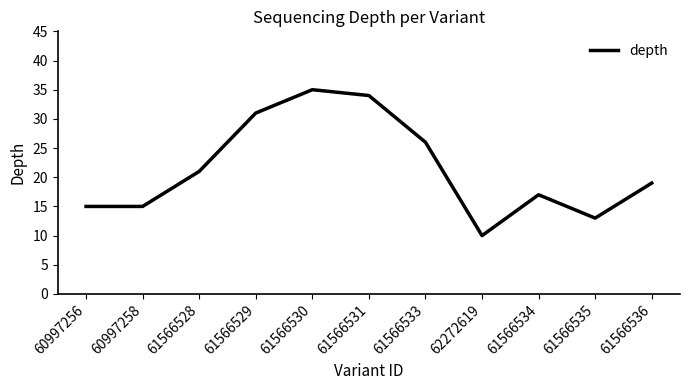

What is the smallest value displayed?

10